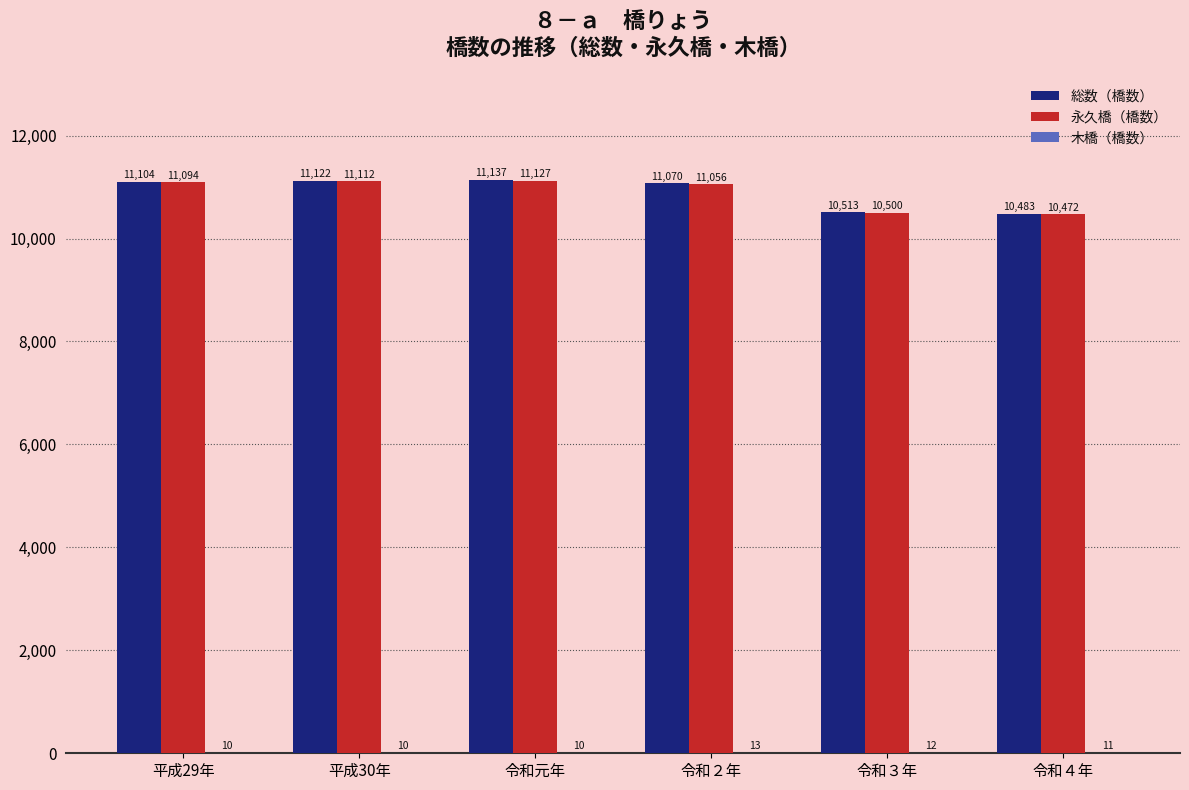

Which series changed the most between 令和元年 and 令和３年?

永久橋（橋数）